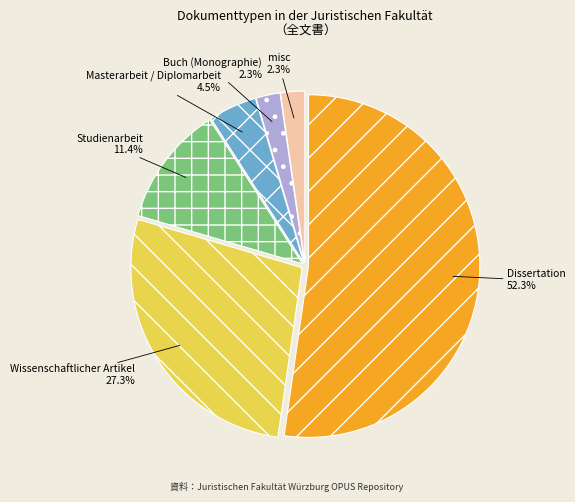

To the nearest percent, what portion does misc represent?

2%